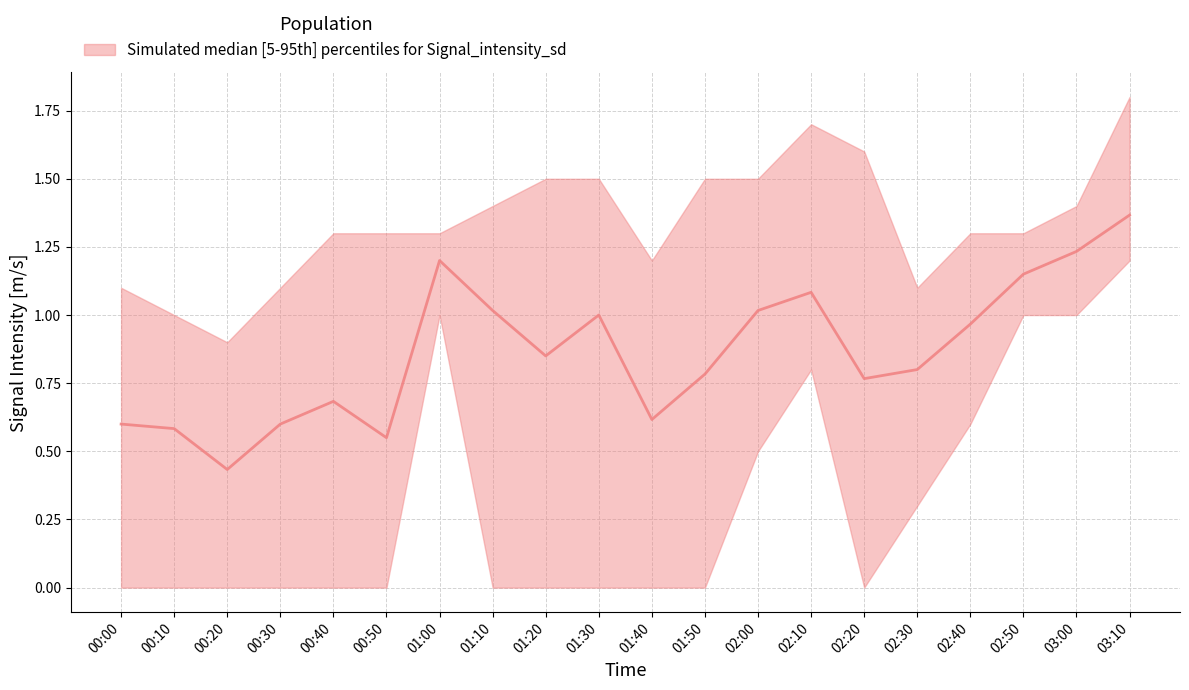

Which series has the largest range (max minus min)?

median